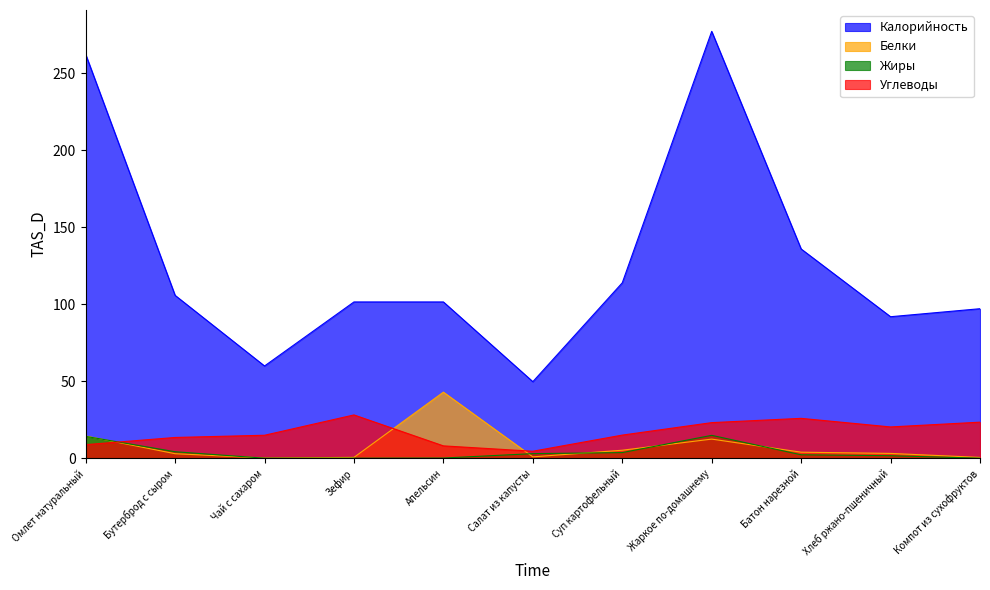

At which label does Углеводы reach its peak?

Зефир